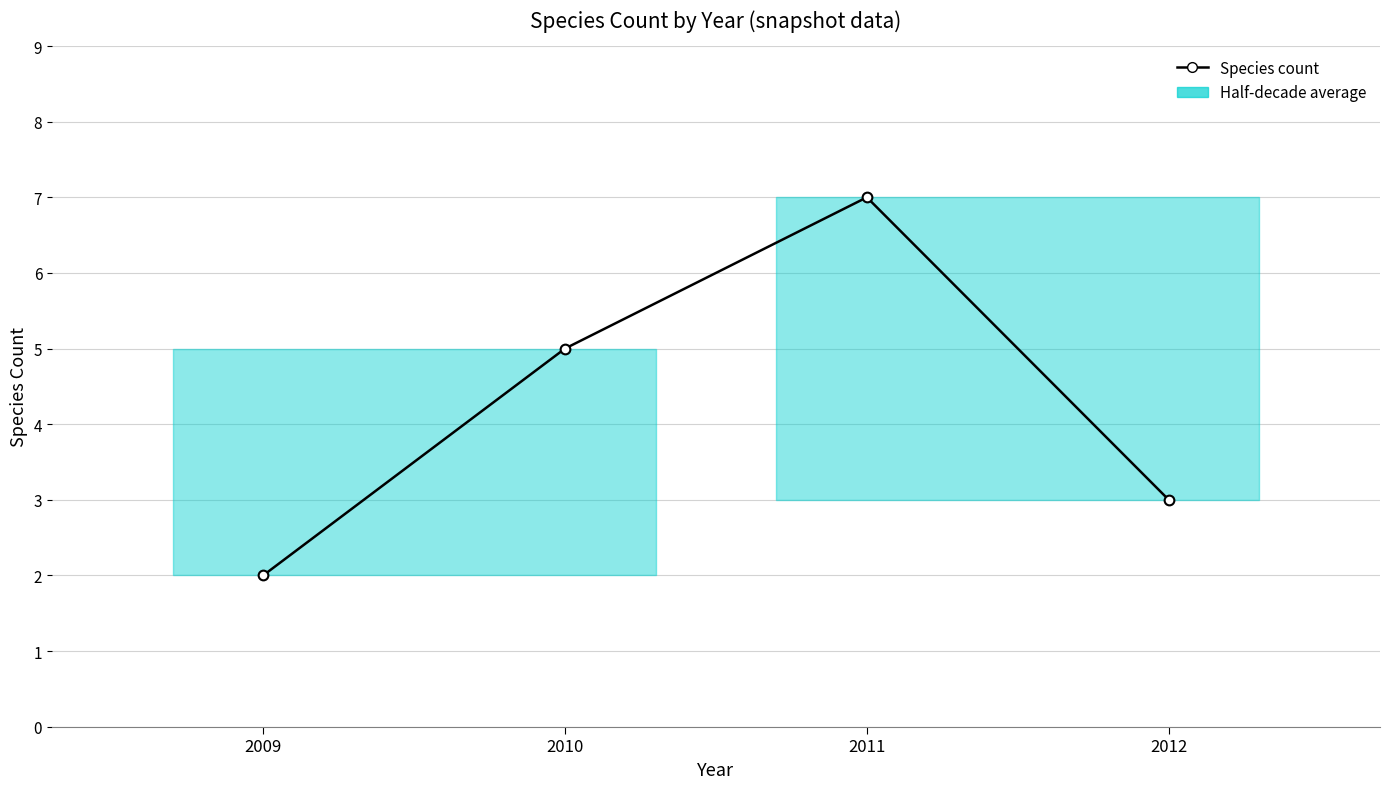

Where does the data first go above 5?

2011